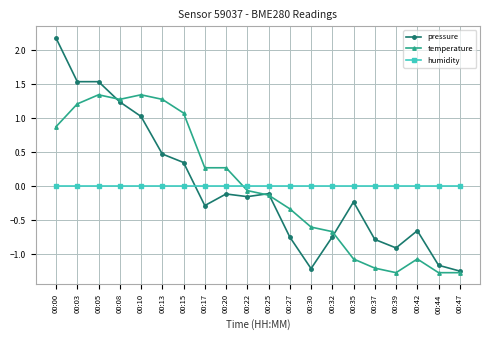

Which series has the widest spread of values?

pressure